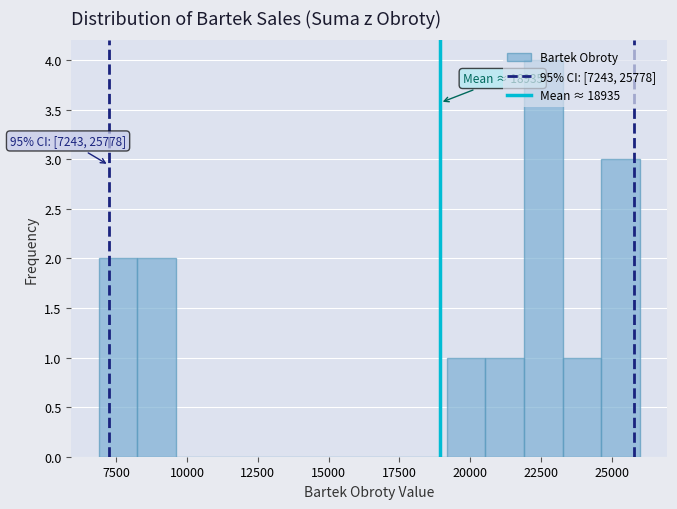

Read against the x-axis, roughly where is the centre of the tallest bar?

22500